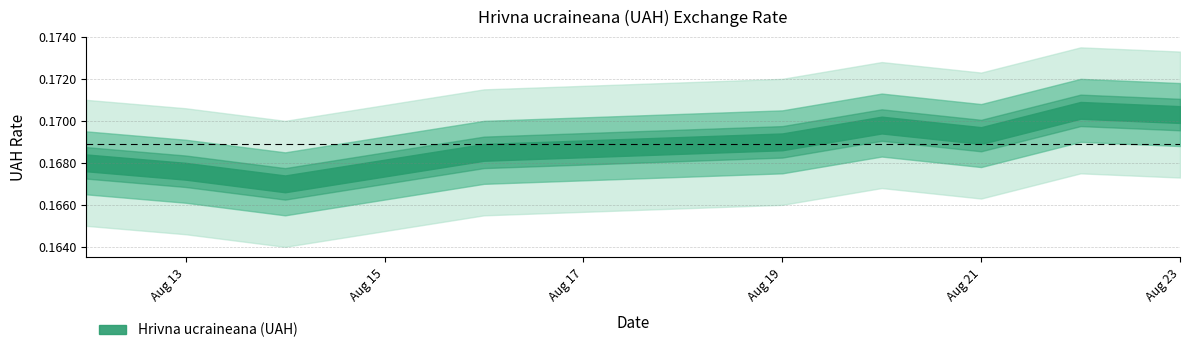

How many interior local valleys (lower than both neighbors) does the data have?

2